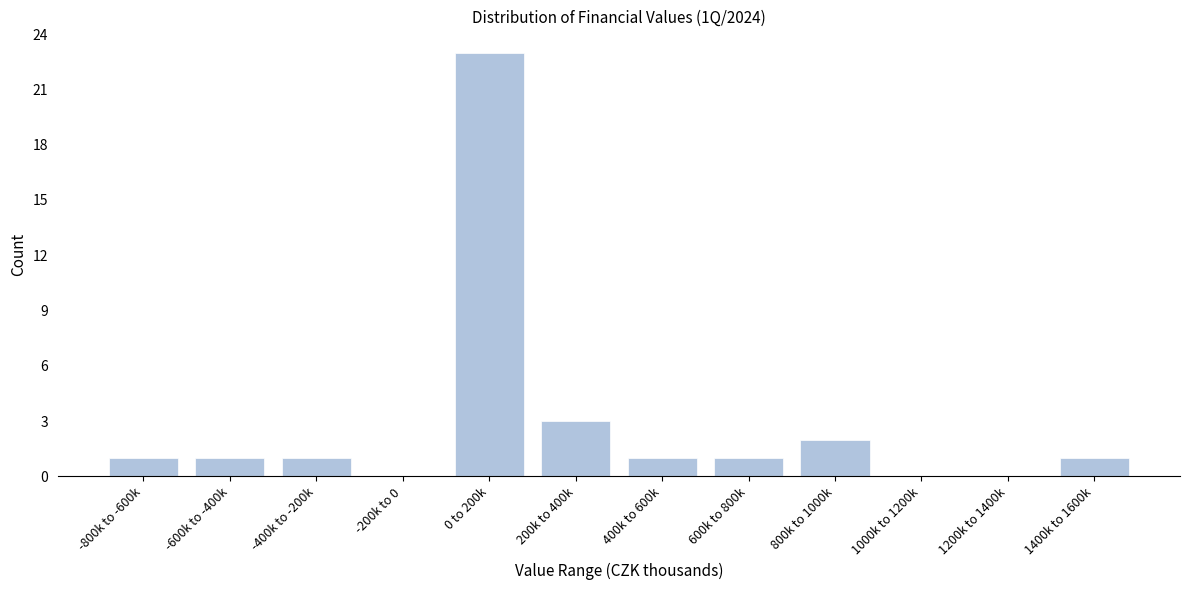

Reading left to right, list all the values displayed in this chart.

-800k to -600k=1	-600k to -400k=1	-400k to -200k=1	-200k to 0=0	0 to 200k=23	200k to 400k=3	400k to 600k=1	600k to 800k=1	800k to 1000k=2	1000k to 1200k=0	1200k to 1400k=0	1400k to 1600k=1